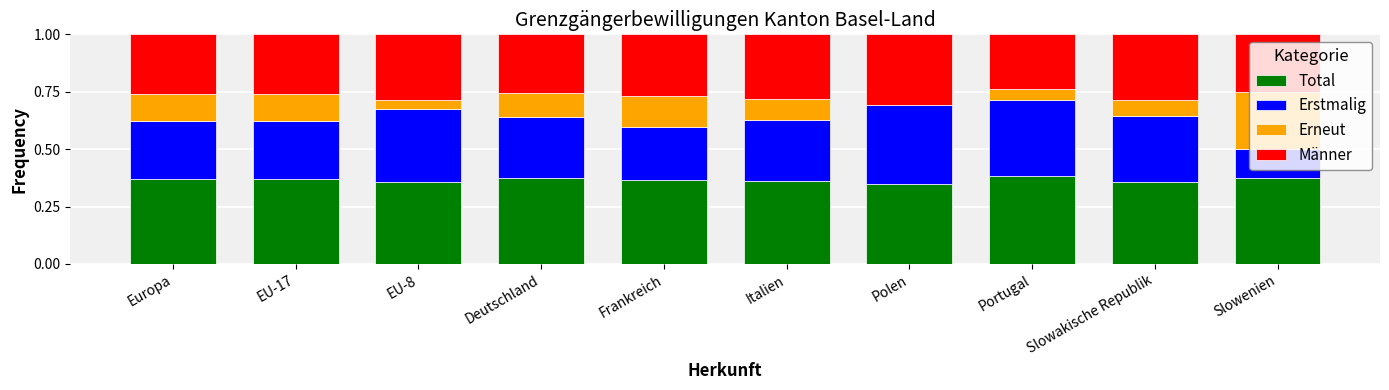

What is the total value across all series at Slowakische Republik?

1.0